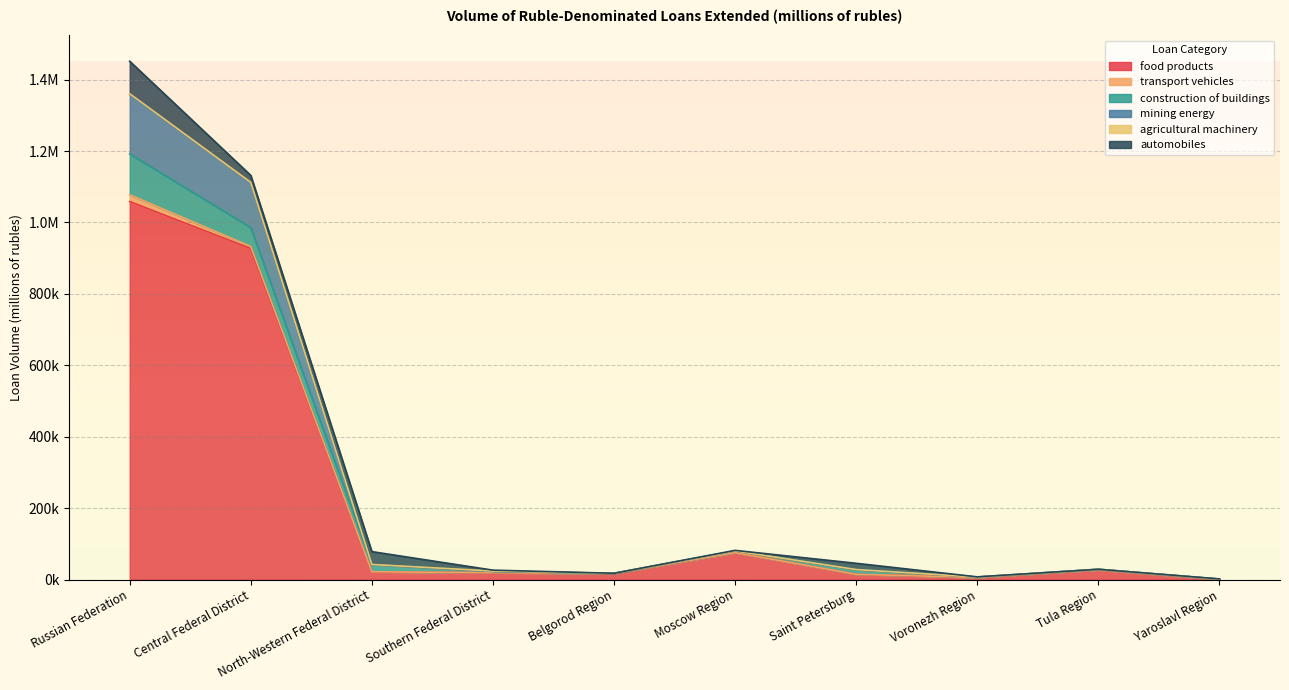

True or false: construction of buildings and transport vehicles intersect in this chart.

False